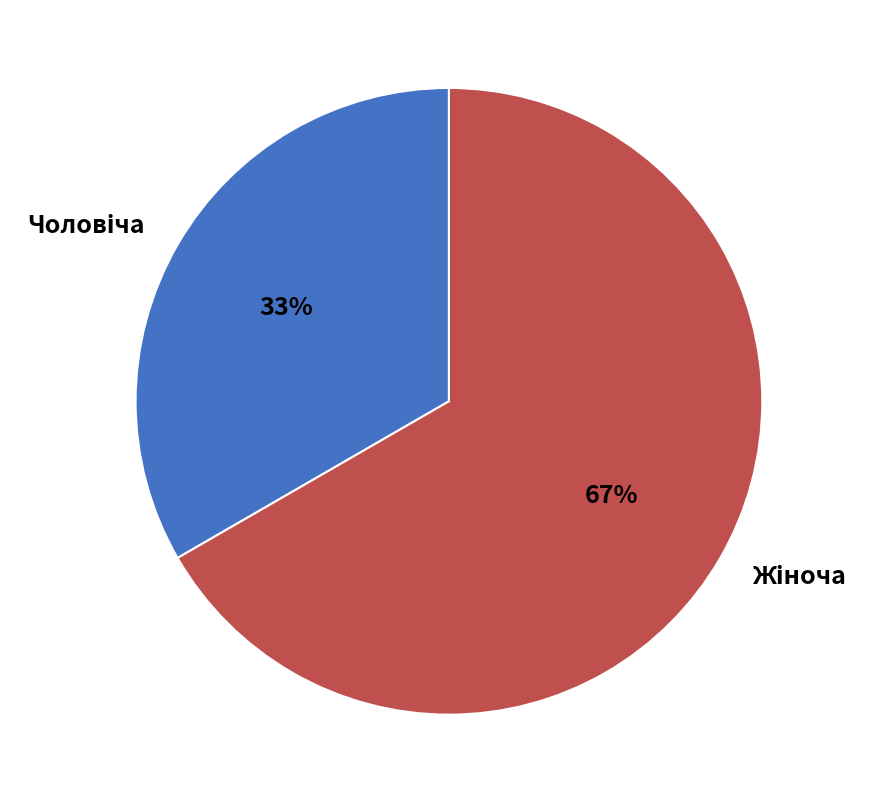

Count the number of slices in the pie.

2